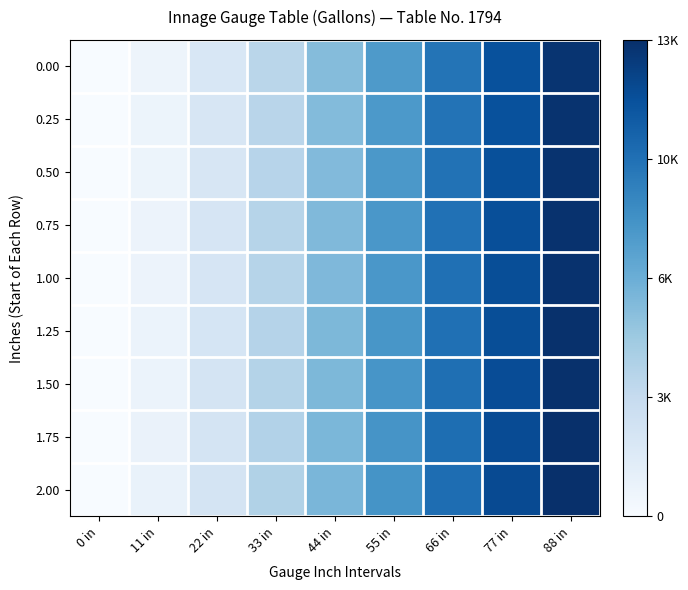

Which series has the largest range (max minus min)?

2.00